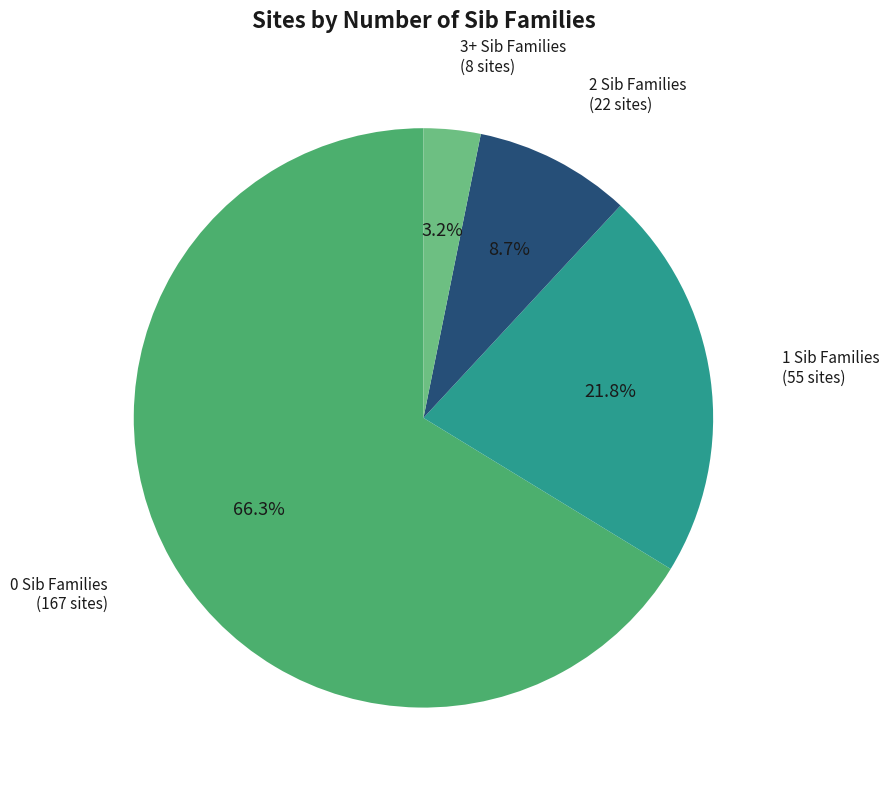

Count the number of slices in the pie.

4